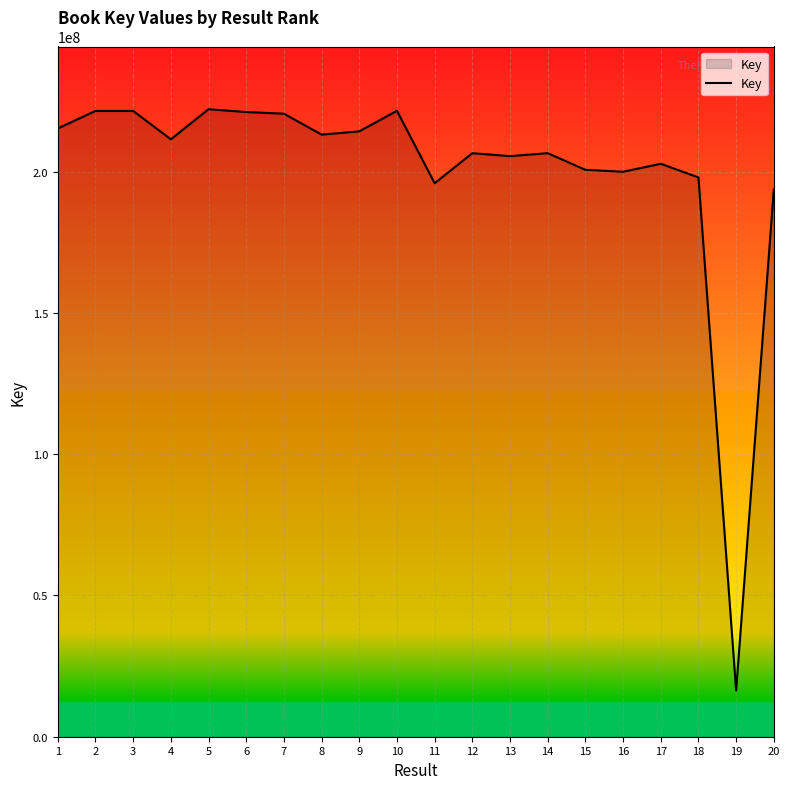

At which label does the data first exceed 211407482?

1